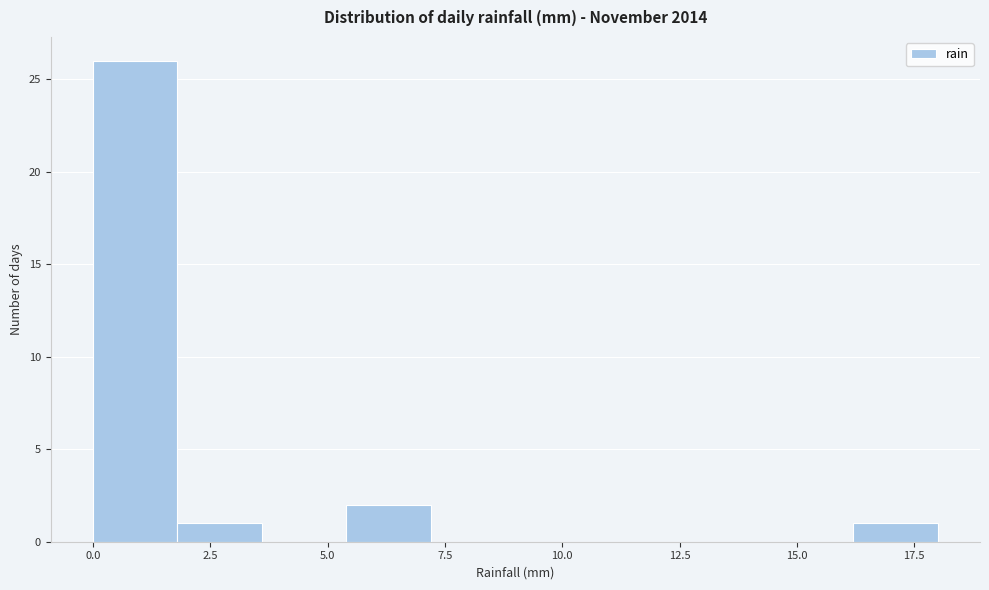

Around what value on the x-axis is the tallest bar? Give the approximate position of its centre, as read against the axis.

1.0